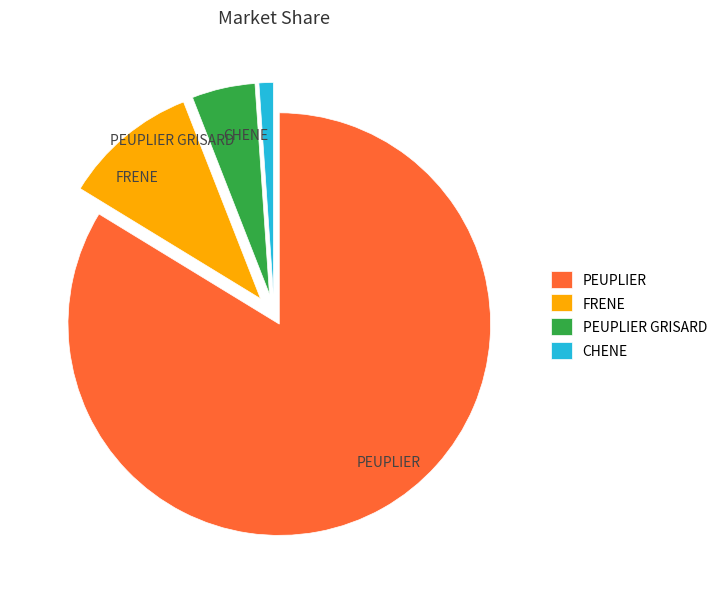

Between PEUPLIER and CHENE, which is larger?

PEUPLIER